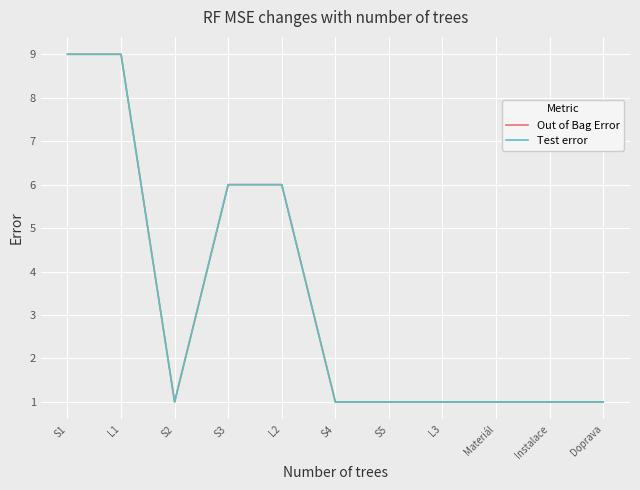

Is this an area chart (filled region under the line)?

No